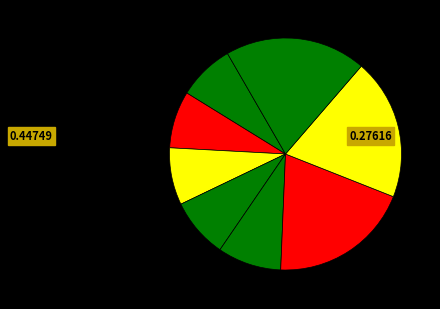

How many segments does this pie chart have?

8